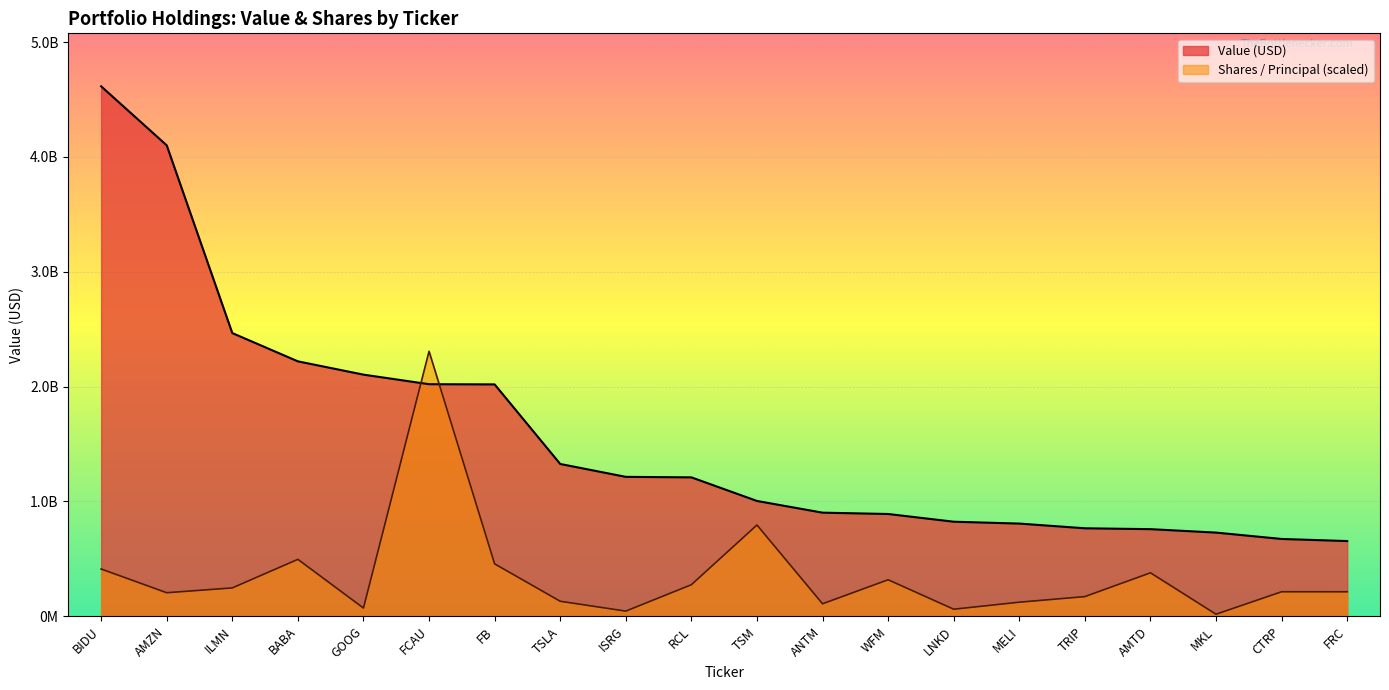

True or false: Shares / Principal and Value (USD) cross at least once.

True